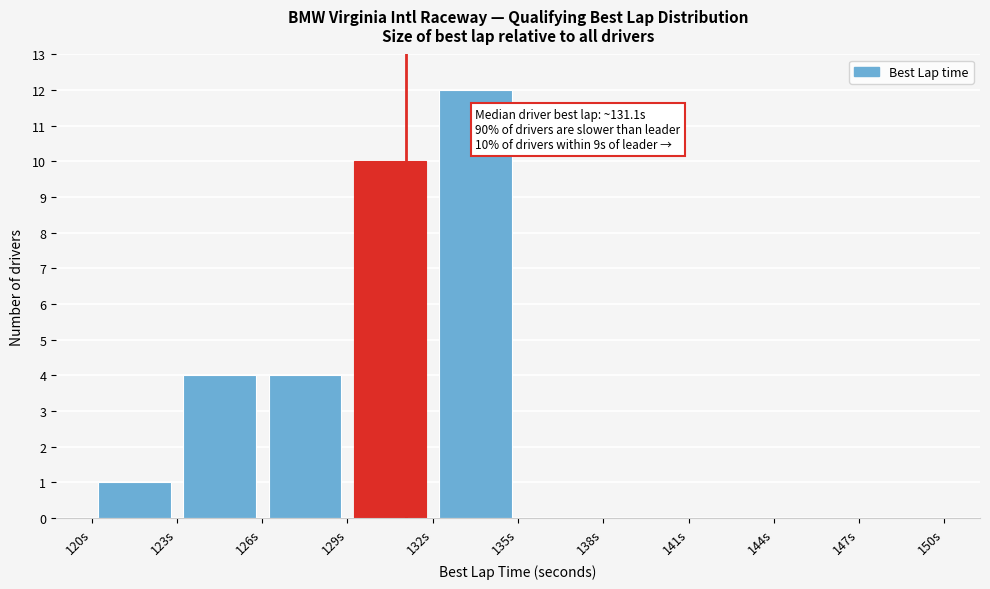

Over which range of the x-axis is the bar tallest?

132 to 135